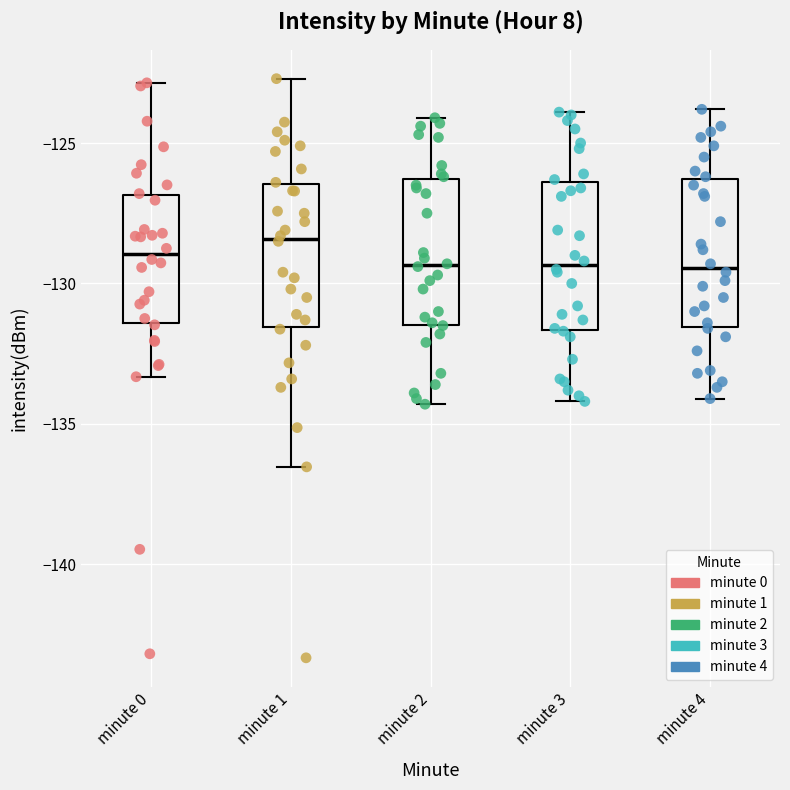

Where is the lower edge of the box for minute 4 on the y-axis? The values are not printed on the chart, so give them approximately, as read against the axis.

-131.5